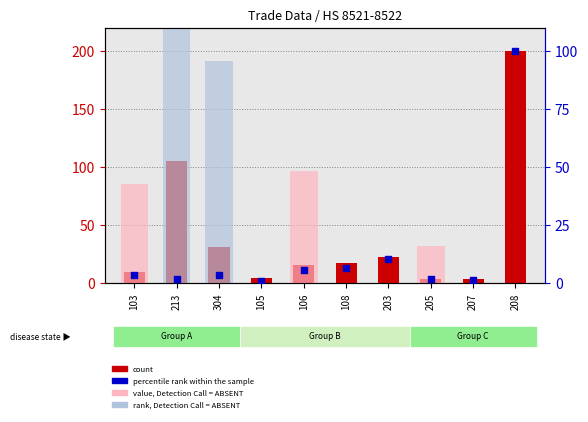

What are all the series names shown in the legend?

count, value, Detection Call = ABSENT, rank, Detection Call = ABSENT, percentile rank within the sample